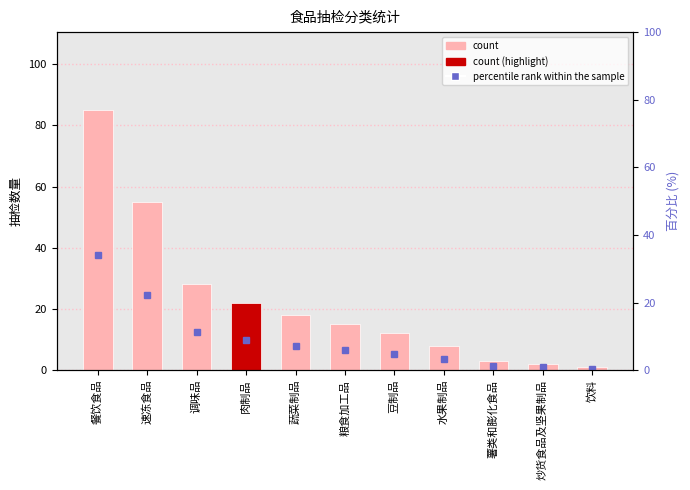

Rank the series at 调味品 from highest to lowest value.

count, percentile rank within the sample